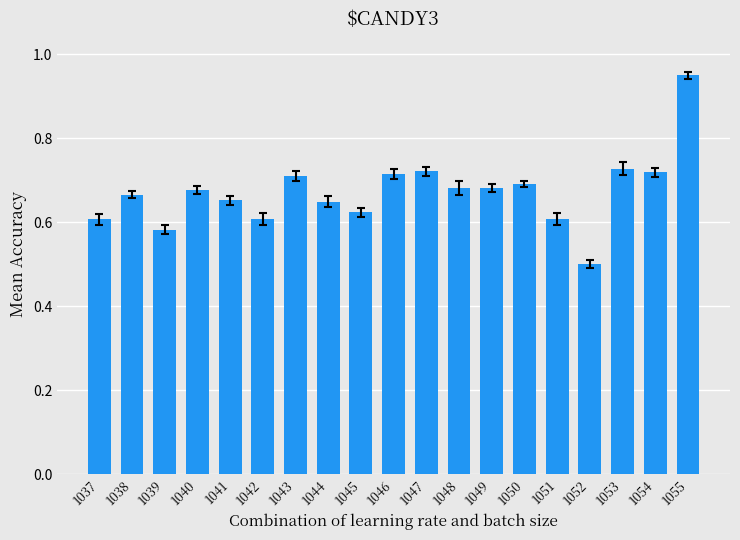

What is the sum of the values at 1039 and 1047?

1.3